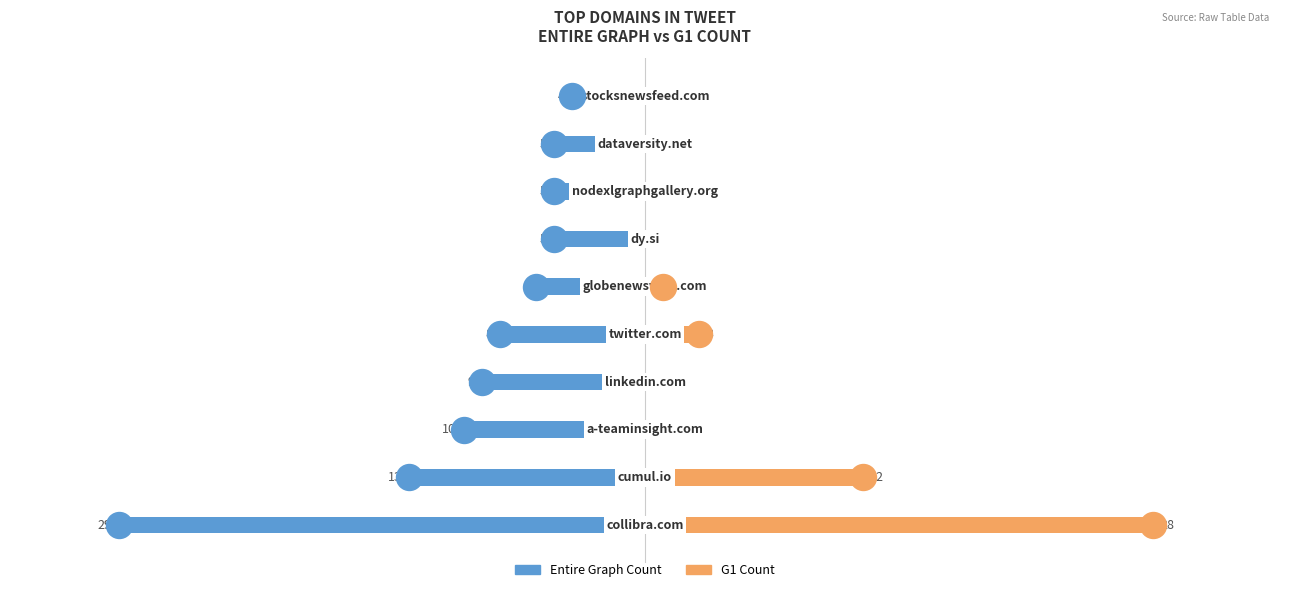

At how many categories does at least one series exceed -7?

10